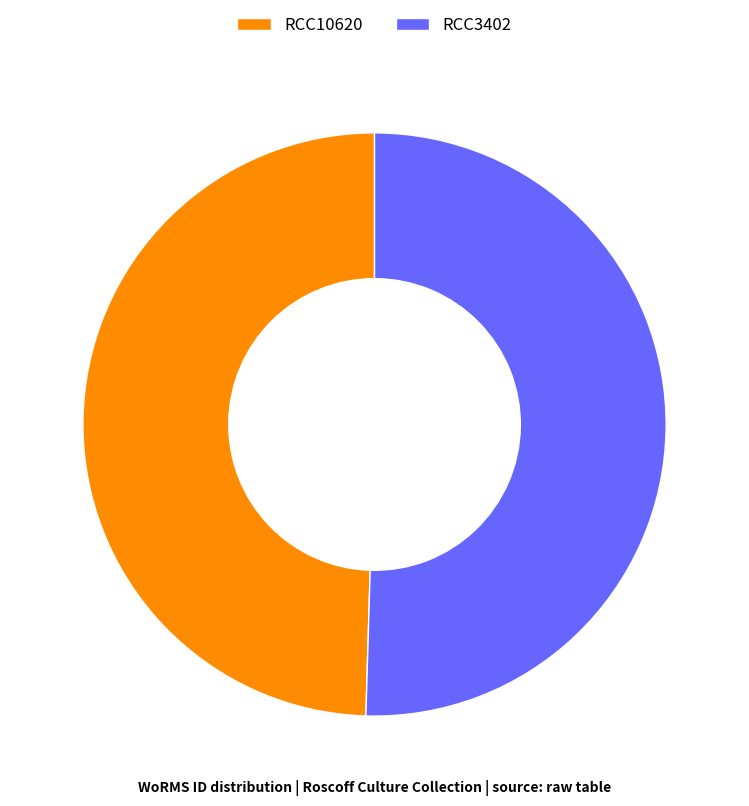

Count the number of slices in the pie.

2